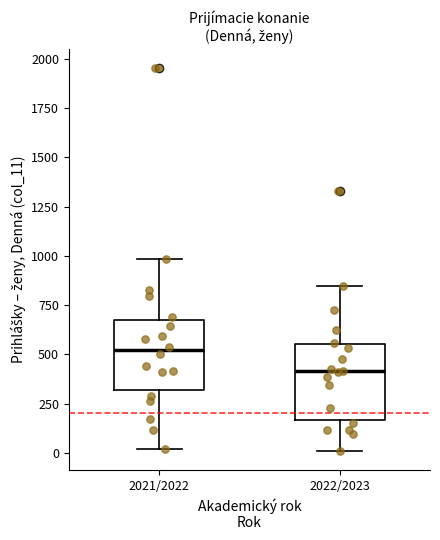

Which box's median line is the lowest?

2022/2023